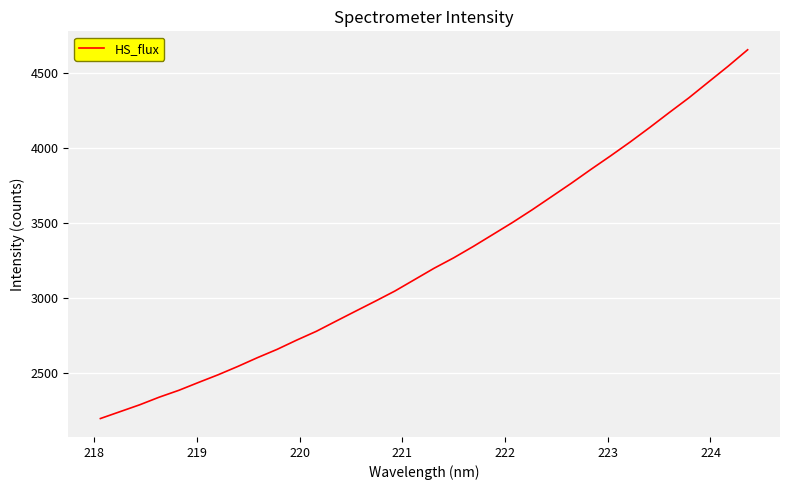

What is the difference between the second highest and second lowest values?

2298.1